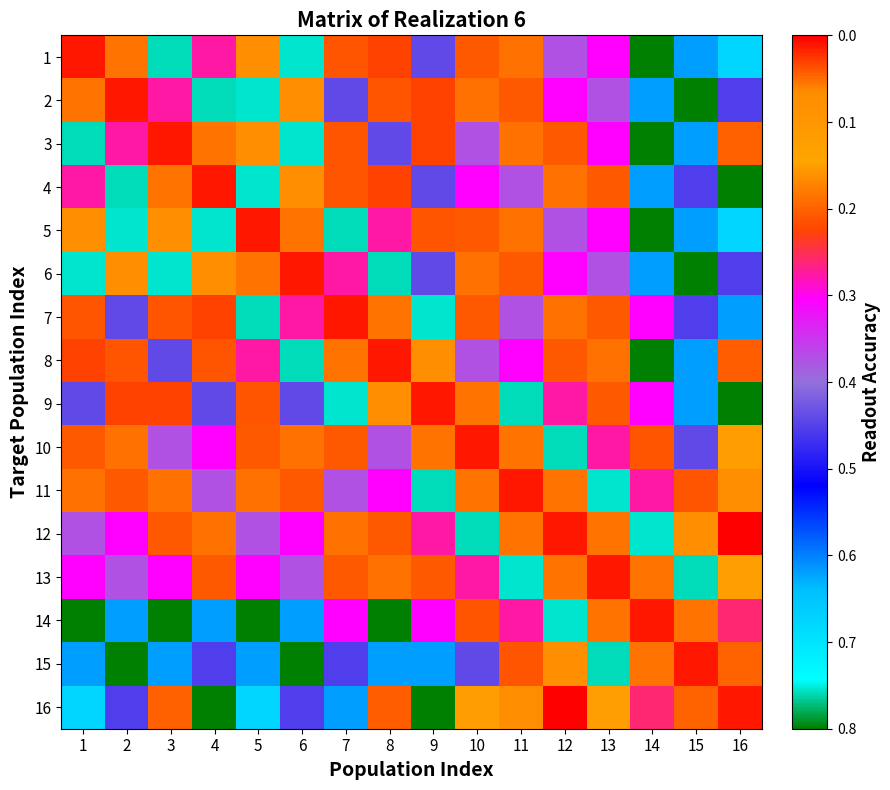

Rank the series by their maximum value, from highest to lowest.

12, 16, 1, 2, 3, 4, 5, 6, 7, 8, 9, 10, 11, 13, 14, 15